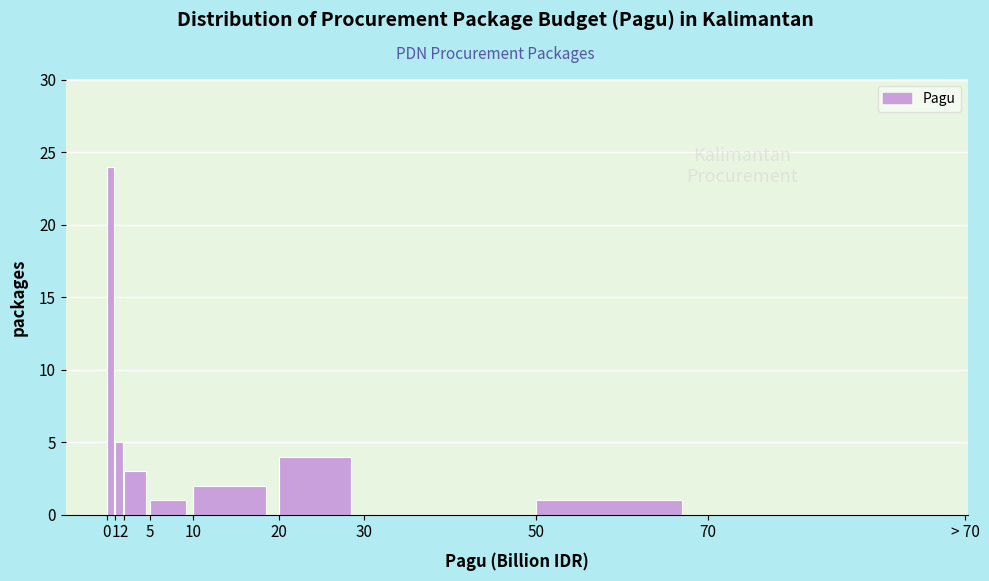

Reading right to left, transcribe all the data shown in this chart.

70=0	50=1	30=0	20=4	10=2	5=1	2=3	1=5	0=24